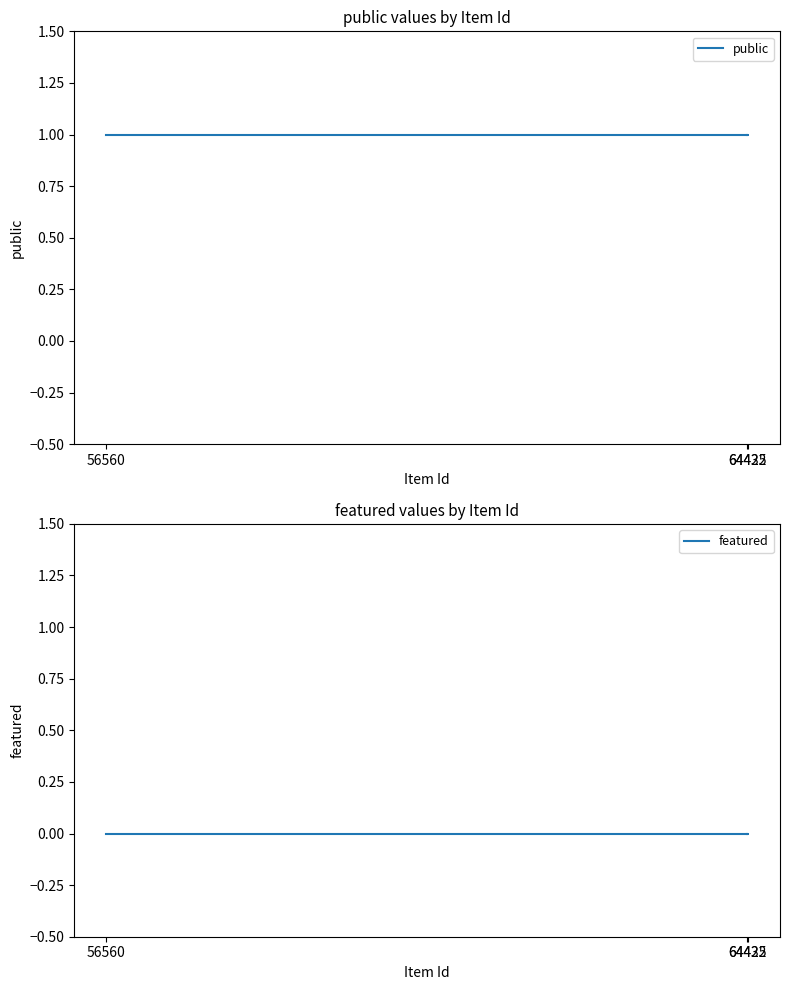

What is the difference between the highest and lowest values at 64432?

1